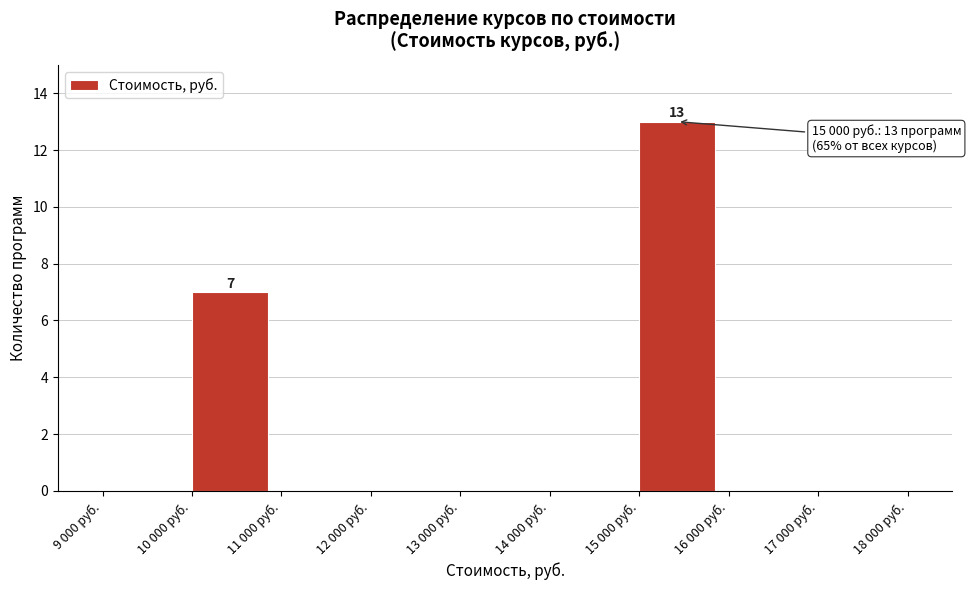

Reading right to left, what are all the values shown in this chart?

17 000 руб.=0	16 000 руб.=0	15 000 руб.=13	14 000 руб.=0	13 000 руб.=0	12 000 руб.=0	11 000 руб.=0	10 000 руб.=7	9 000 руб.=0